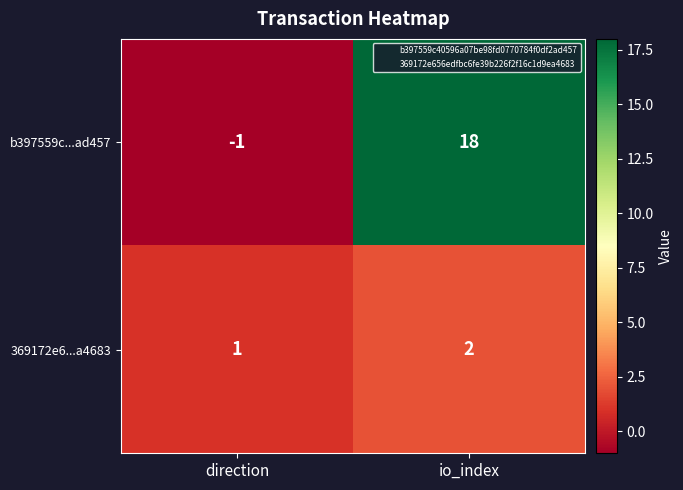

What is the sum of all b397559c...ad457 values?

17